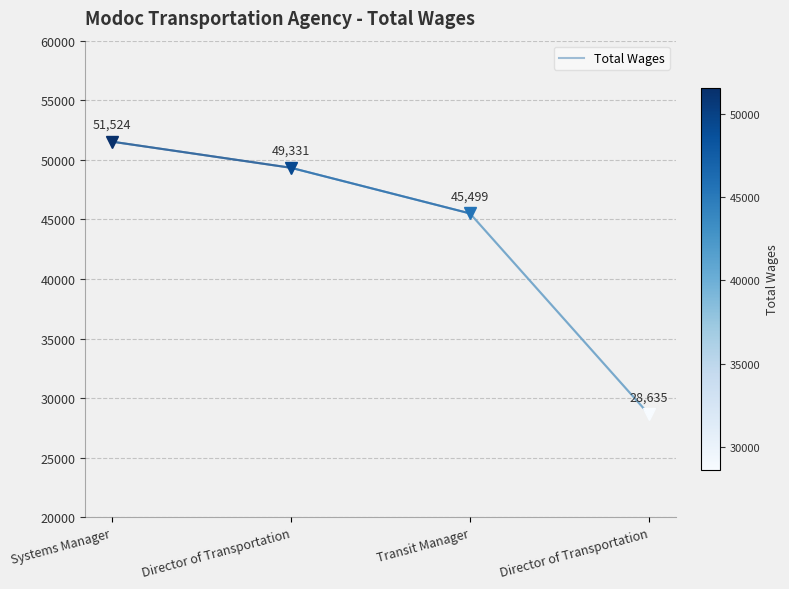

What is the ratio of the value at Director of Transportation to the value at Systems Manager?

1.0